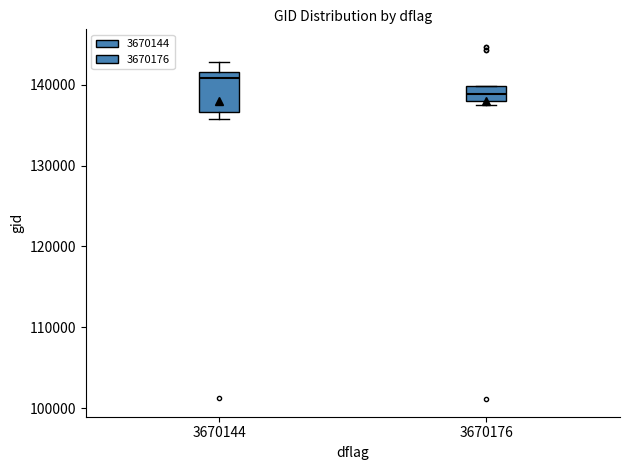

Reading left to right, read every box against the y-axis: the position of its median line, the range the box covers, and the ends of its whiskers. The values are not printed on the chart, so give them approximately, as read against the axis.

3670144: median 141000, box 137000 to 142000, whiskers 136000 to 143000
3670176: median 139000, box 138000 to 140000, whiskers 137000 to 140000